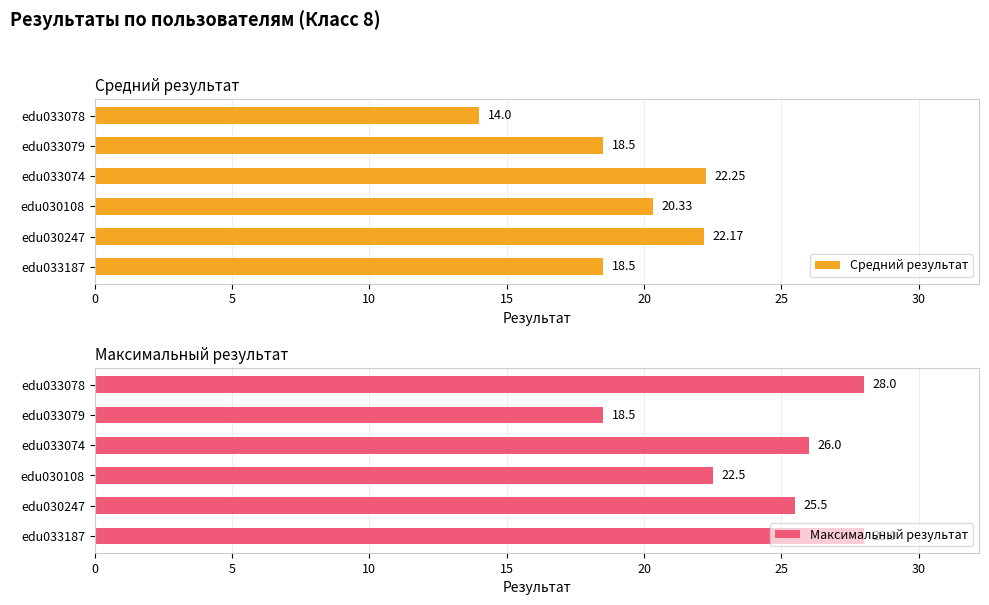

Reading left to right, what are all the values shown in this chart?

Средний результат: 18.5	22.2	20.3	22.2	18.5	14.0
Максимальный результат: 28.0	25.5	22.5	26.0	18.5	28.0